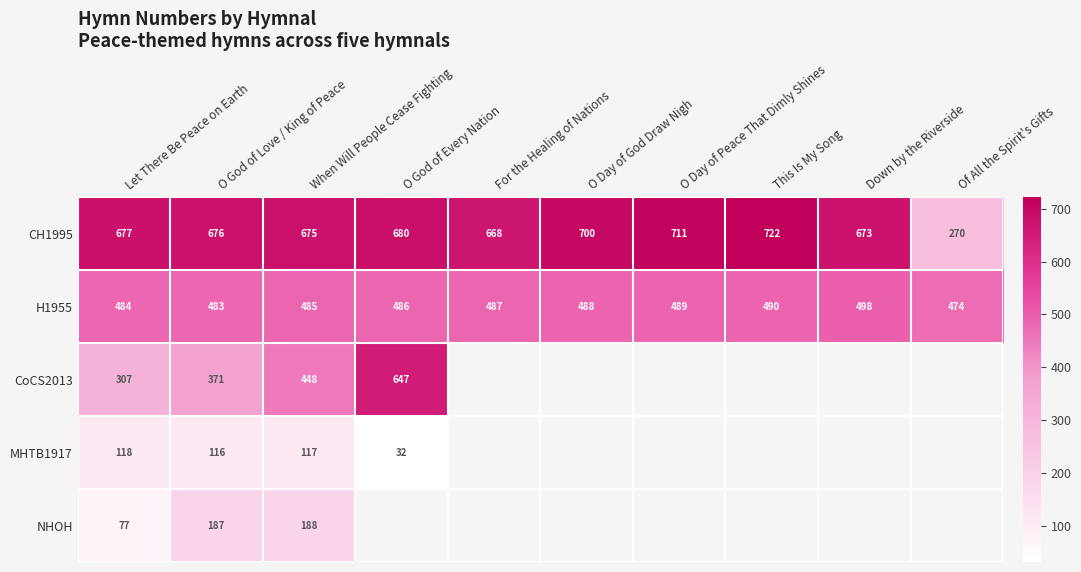

What is the maximum value for H1955?

498